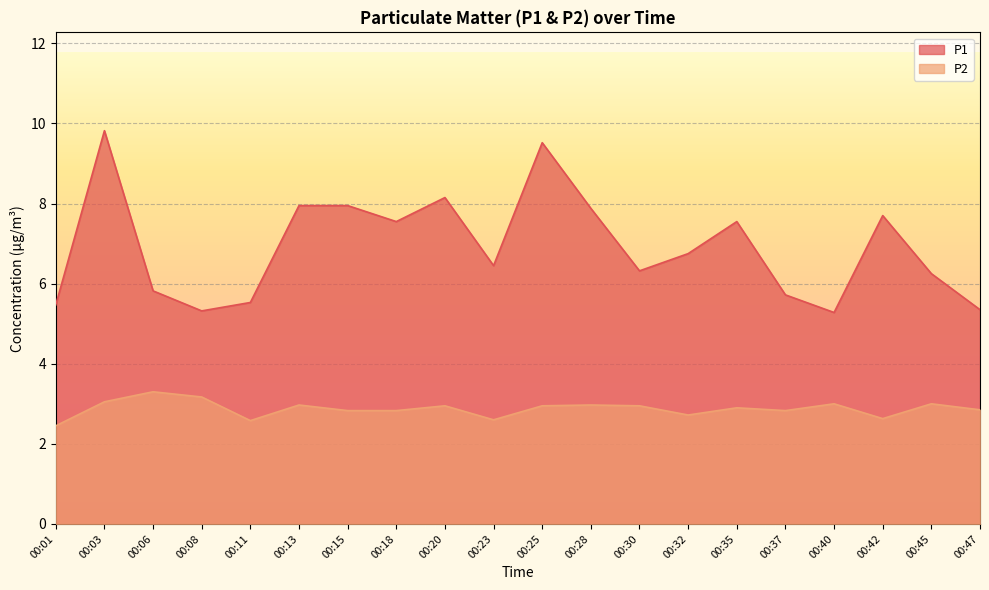

Is it true that P2 equals 3.0 at 00:03?

True